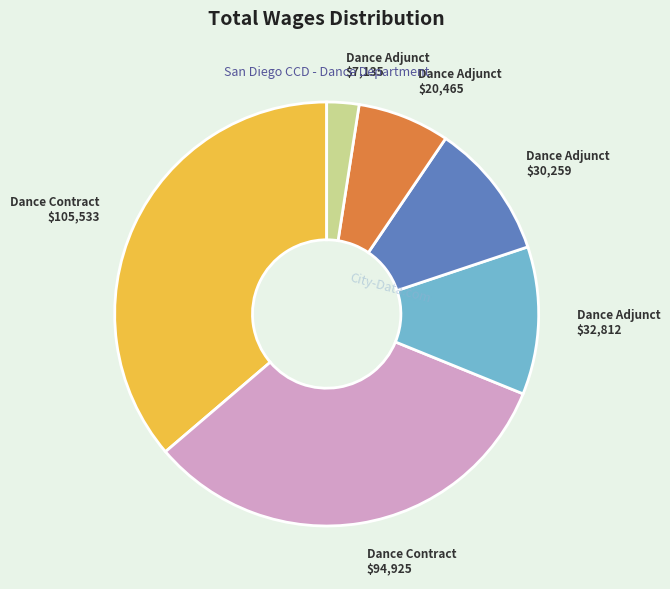

What is the largest slice in the pie chart?

Dance Contract $105,533